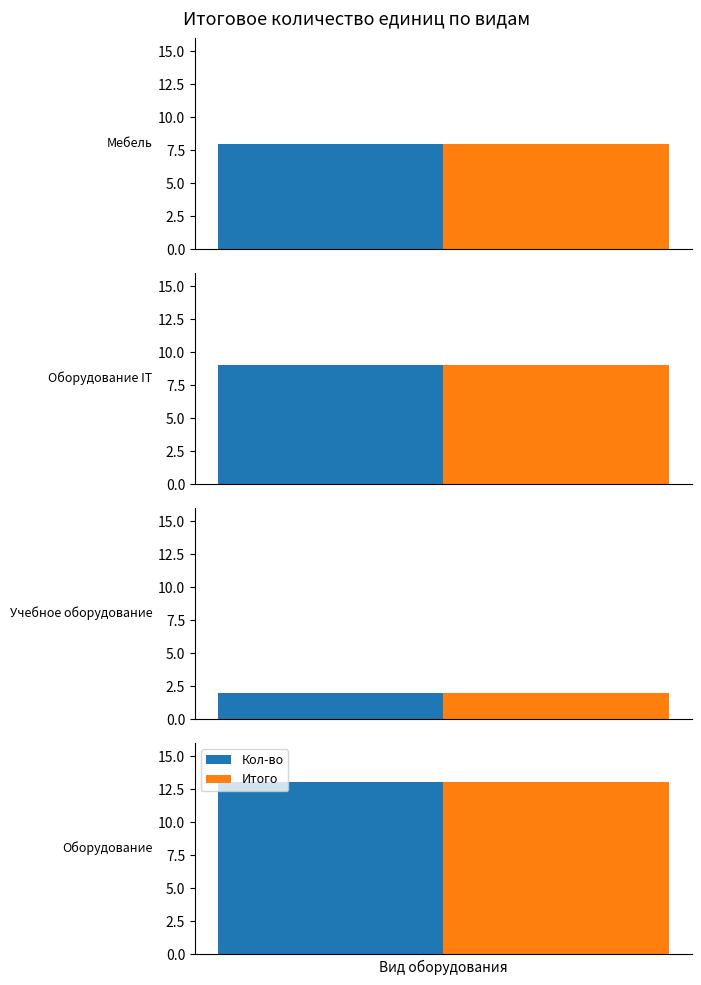

Does the chart contain stacked bars?

No